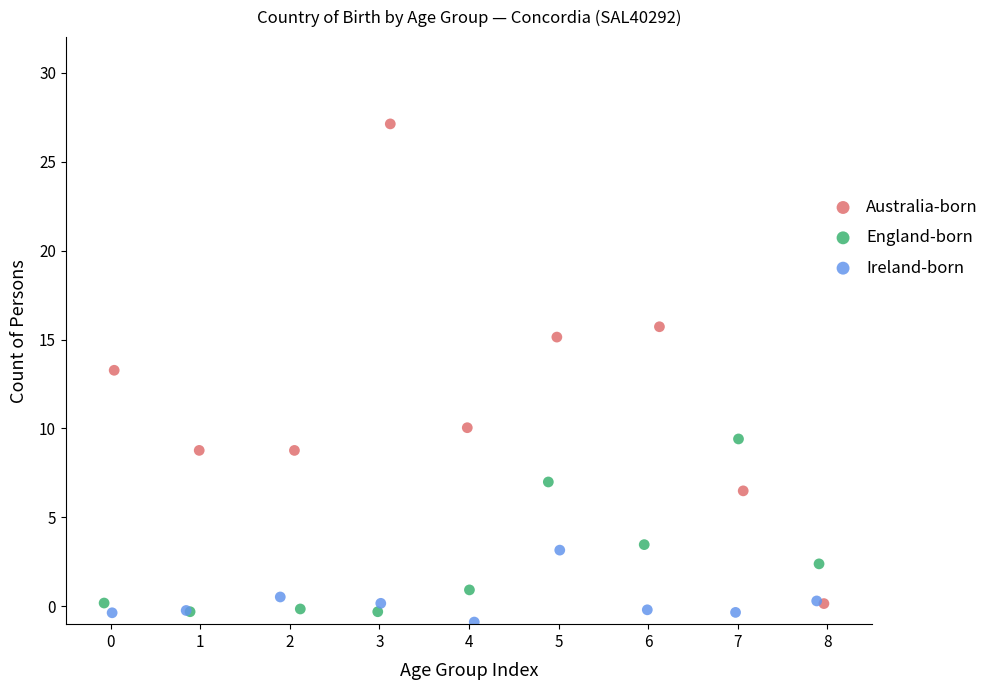

Which series has the largest Y range (max minus min)?

Australia-born